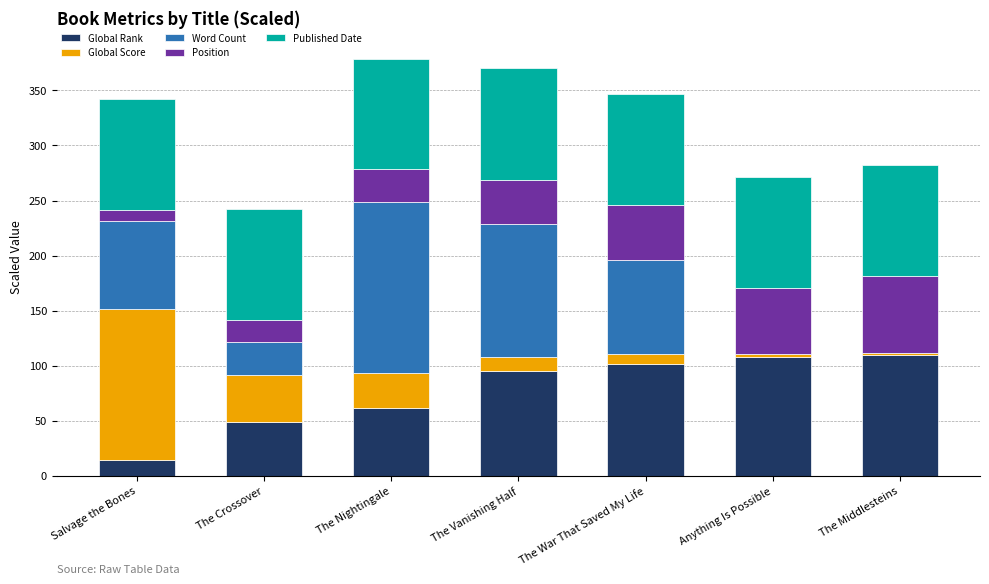

What is the total value across all series at The Nightingale?

379.0